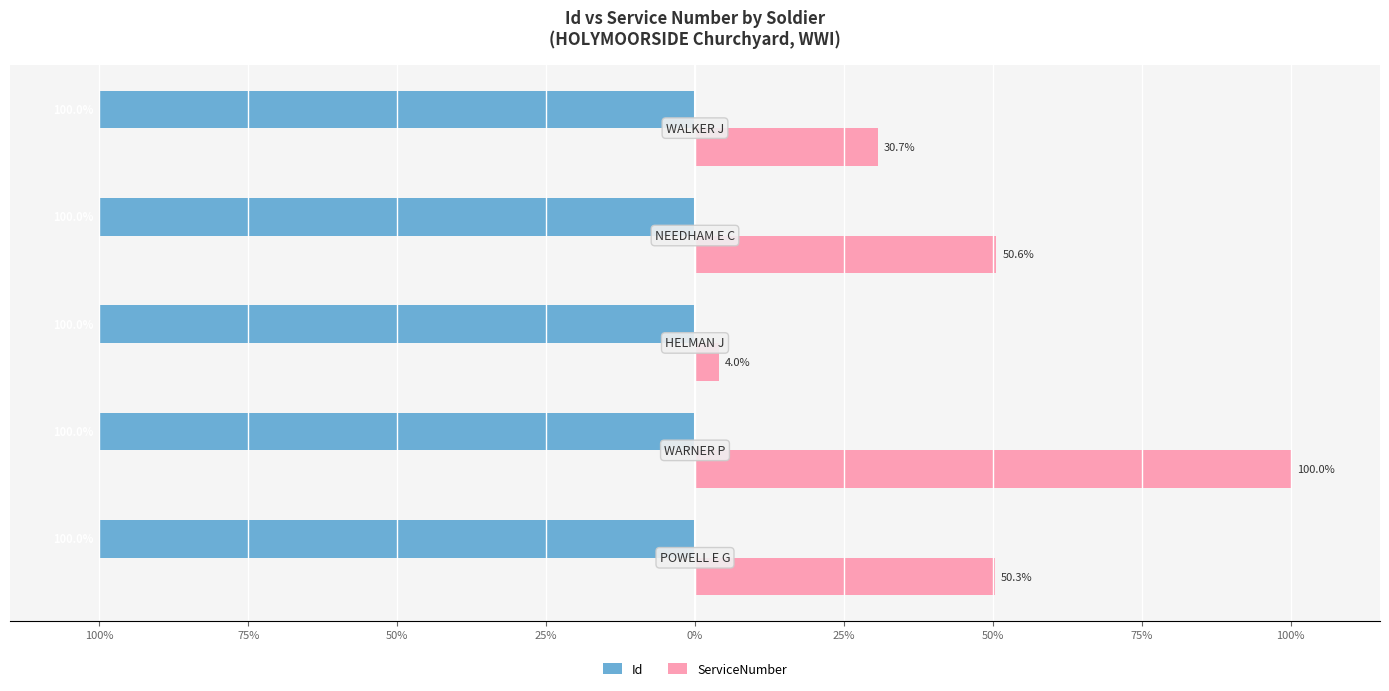

What are all the series names shown in the legend?

Id, ServiceNumber